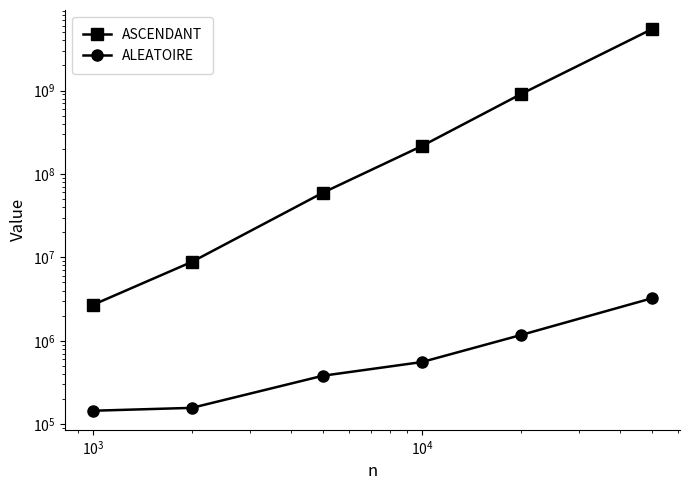

True or false: ASCENDANT and ALEATOIRE intersect in this chart.

False